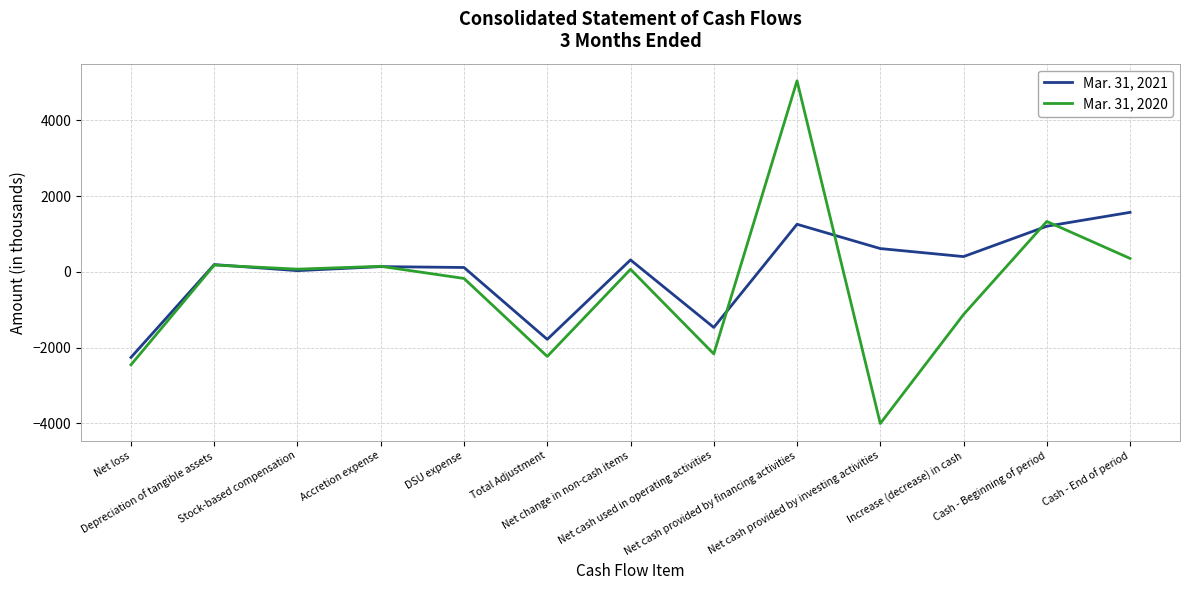

How many lines are shown in the chart?

2